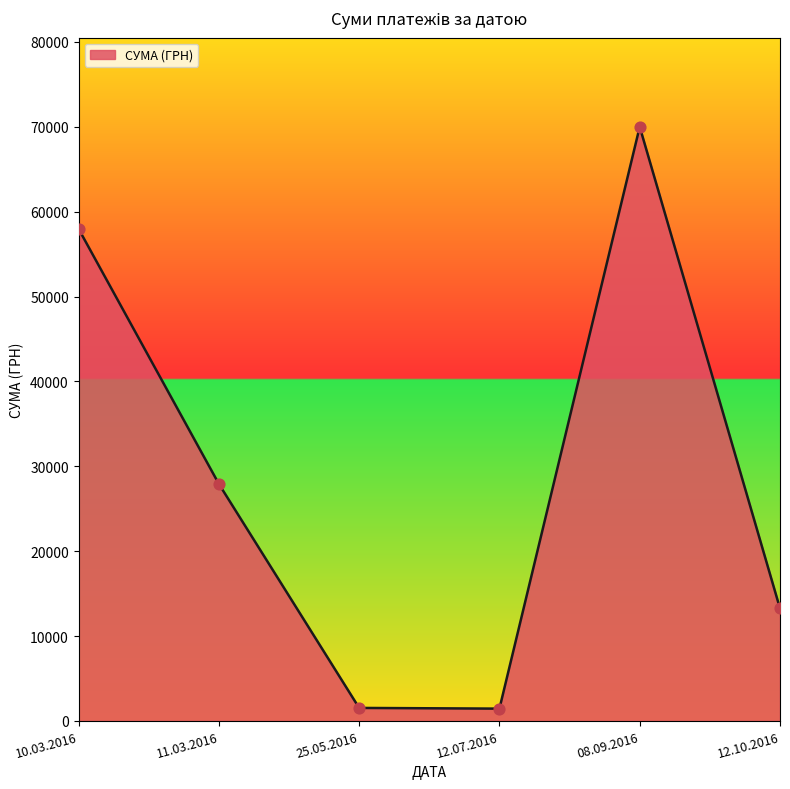

Which has a higher value, 10.03.2016 or 12.07.2016?

10.03.2016